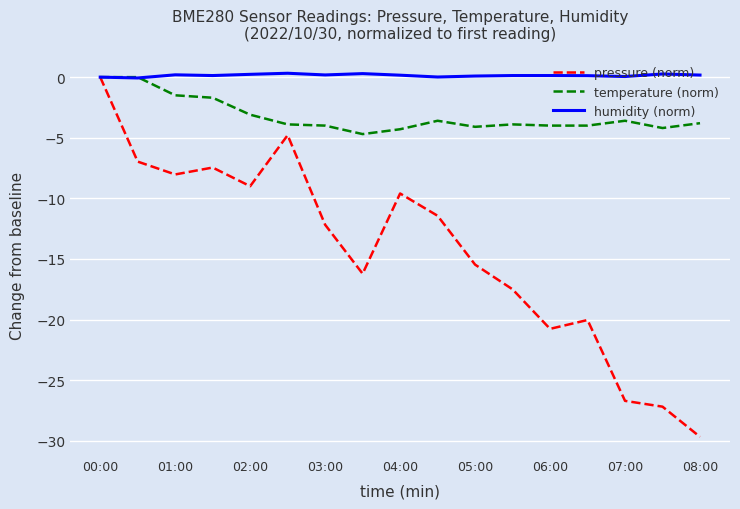

What is the smallest value displayed?

-29.7